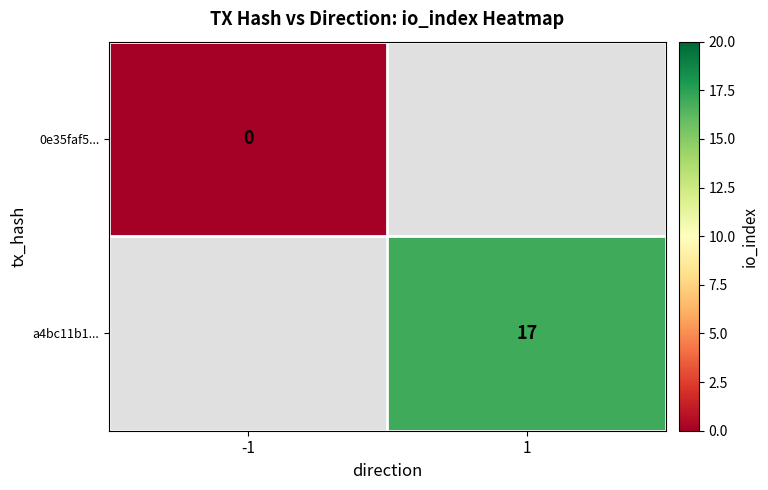

Is it true that a4bc11b1... equals 17 at 1?

True